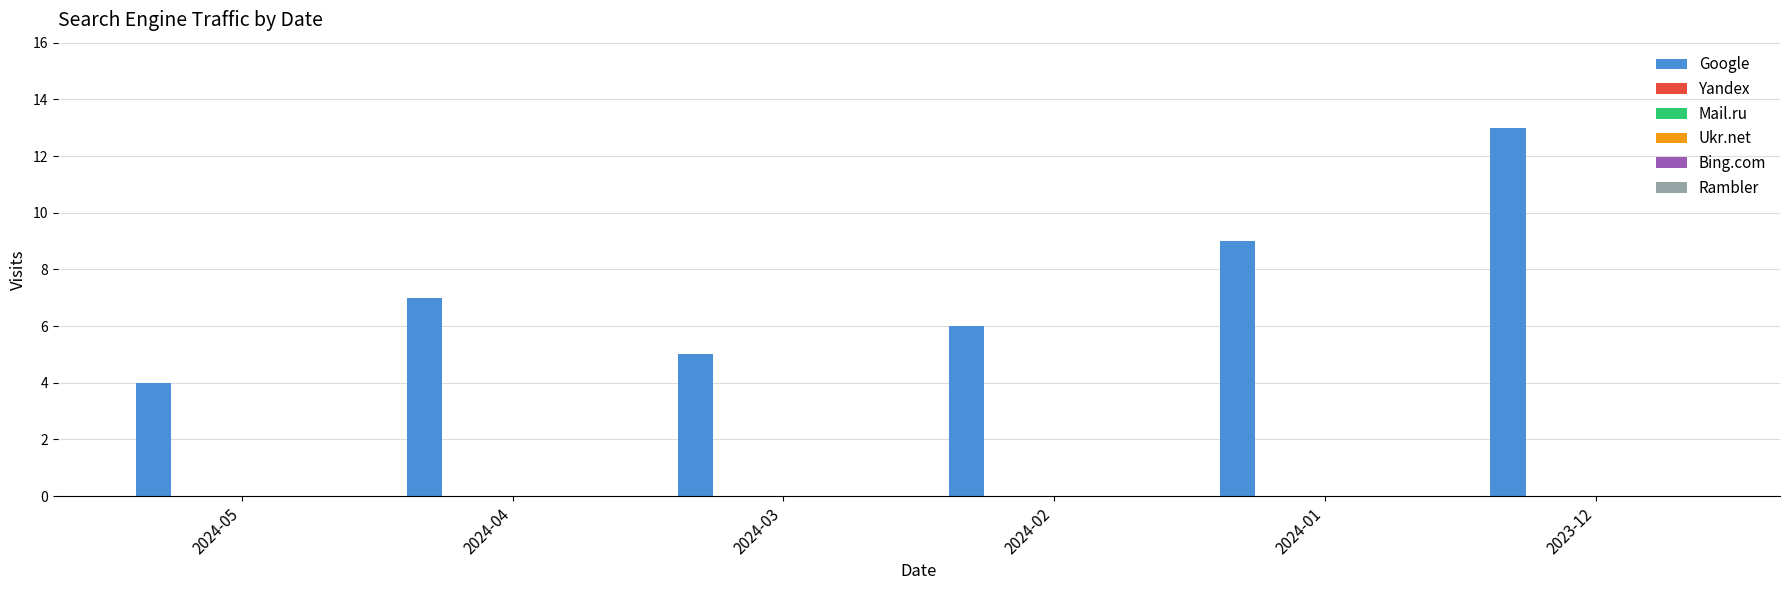

What is the greatest value displayed?

13